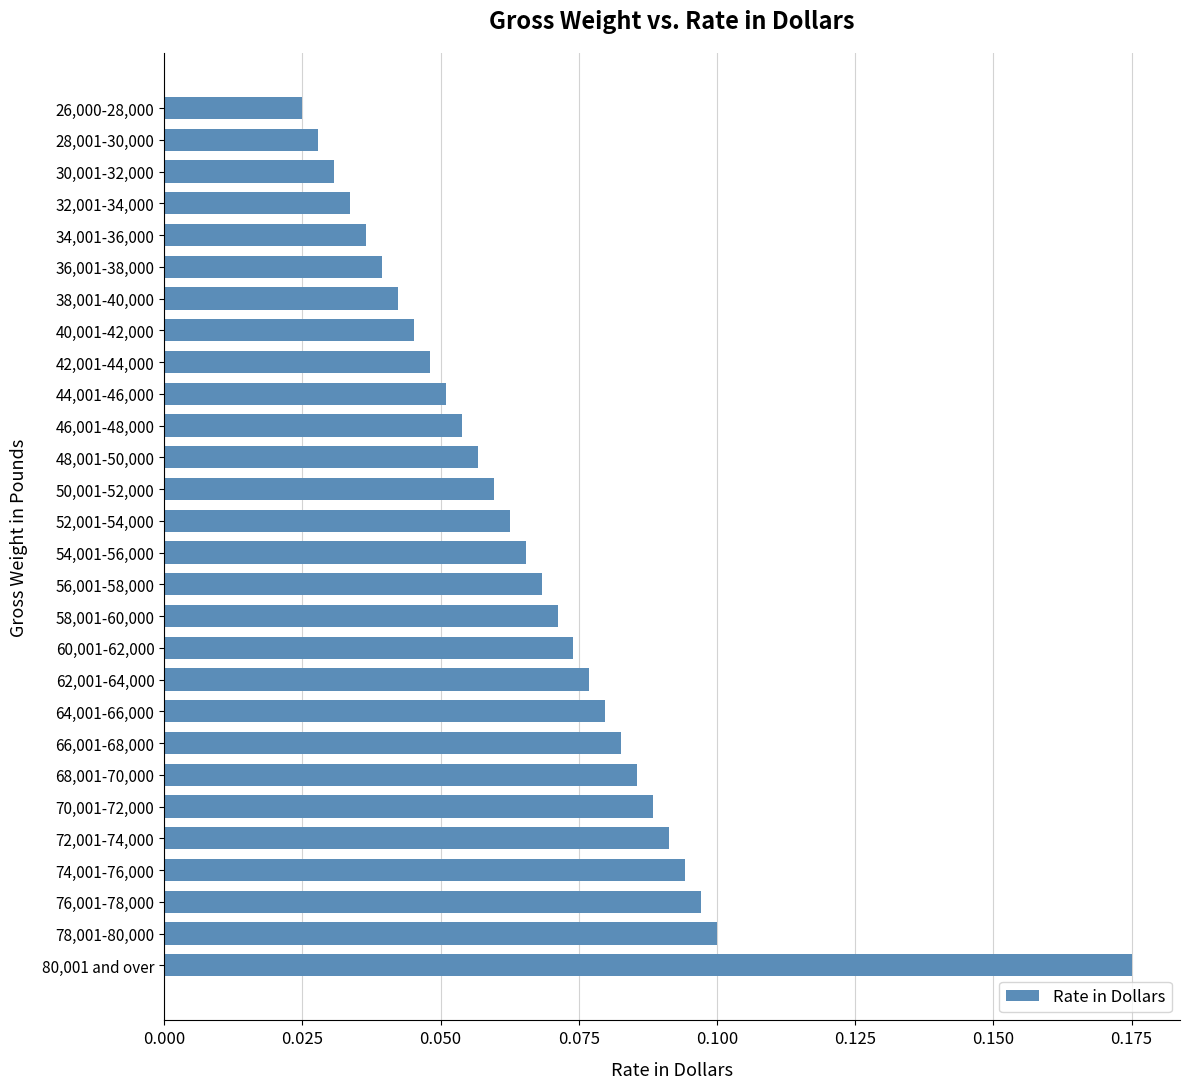

How many distinct data groups are displayed?

1